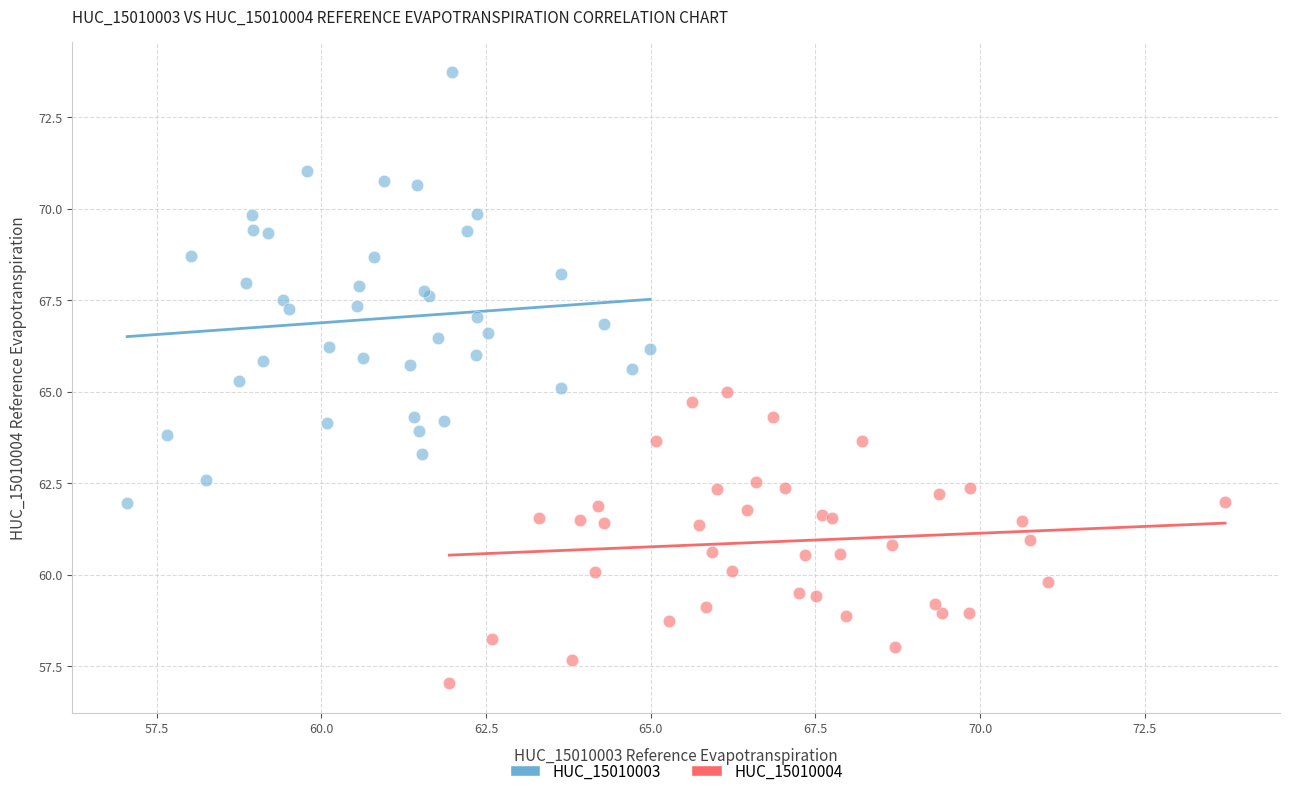

Which series has the widest spread of Y values?

HUC_15010003